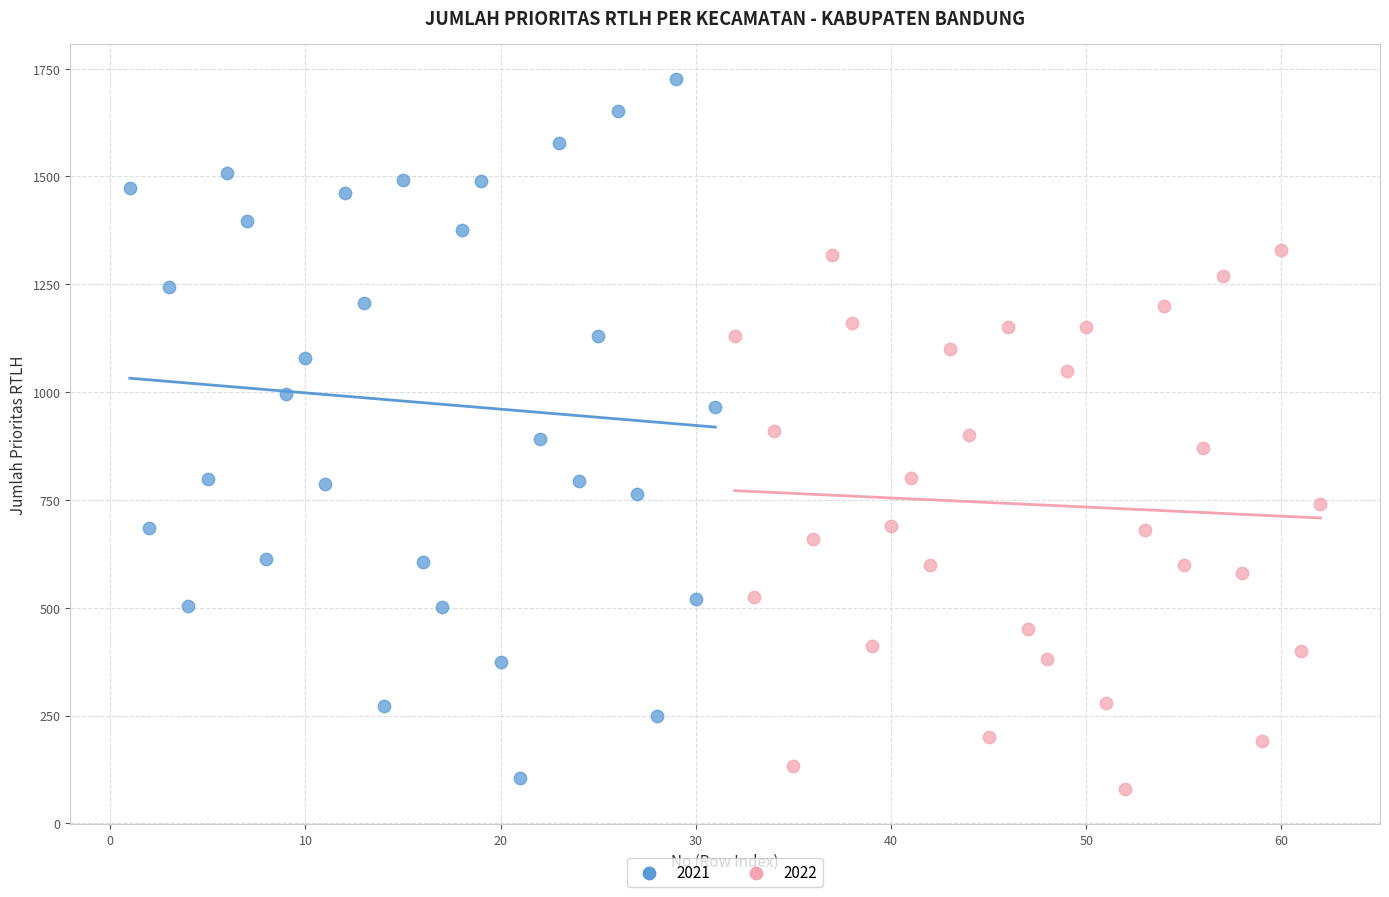

Which series has the widest spread of Y values?

2021